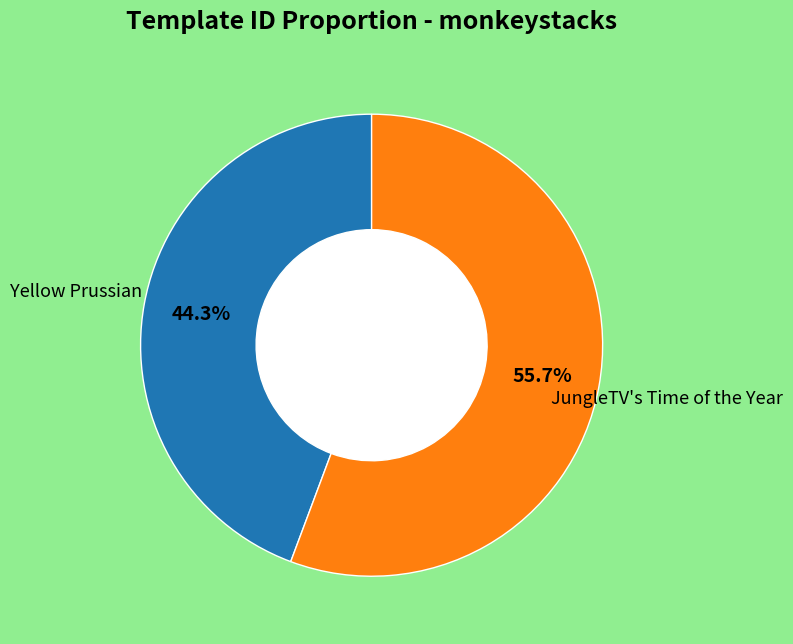

Is there a majority slice in this chart?

Yes